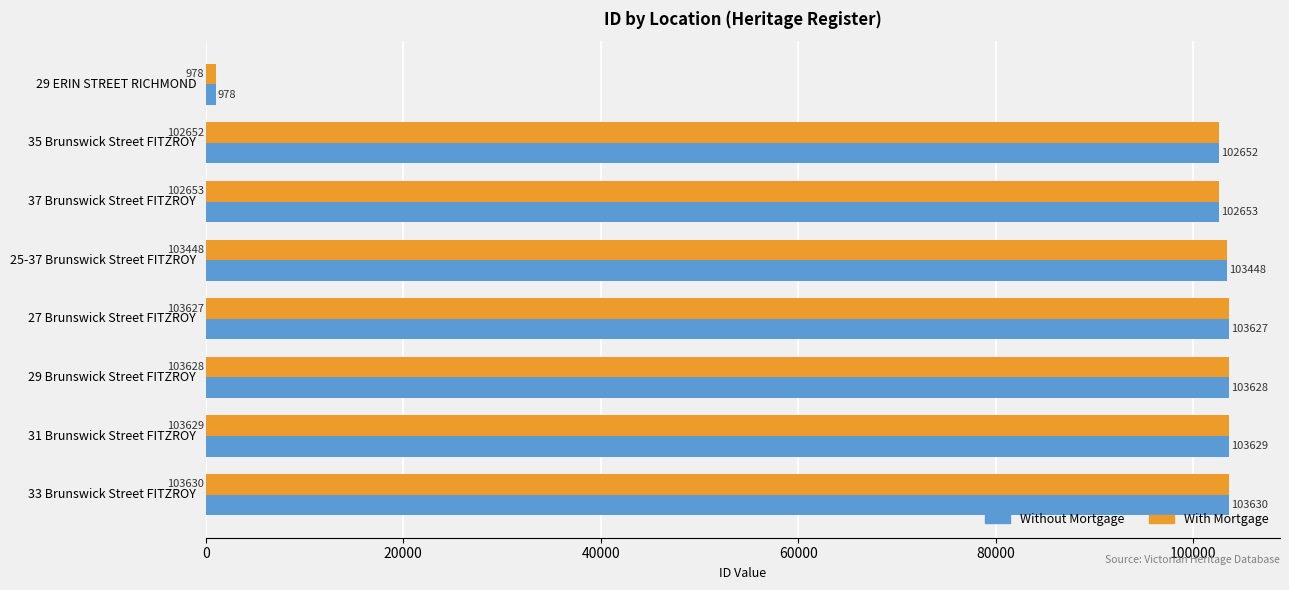

Rank the categories by With Mortgage value from lowest to highest.

29 ERIN STREET RICHMOND, 35 Brunswick Street FITZROY, 37 Brunswick Street FITZROY, 25-37 Brunswick Street FITZROY, 27 Brunswick Street FITZROY, 29 Brunswick Street FITZROY, 31 Brunswick Street FITZROY, 33 Brunswick Street FITZROY